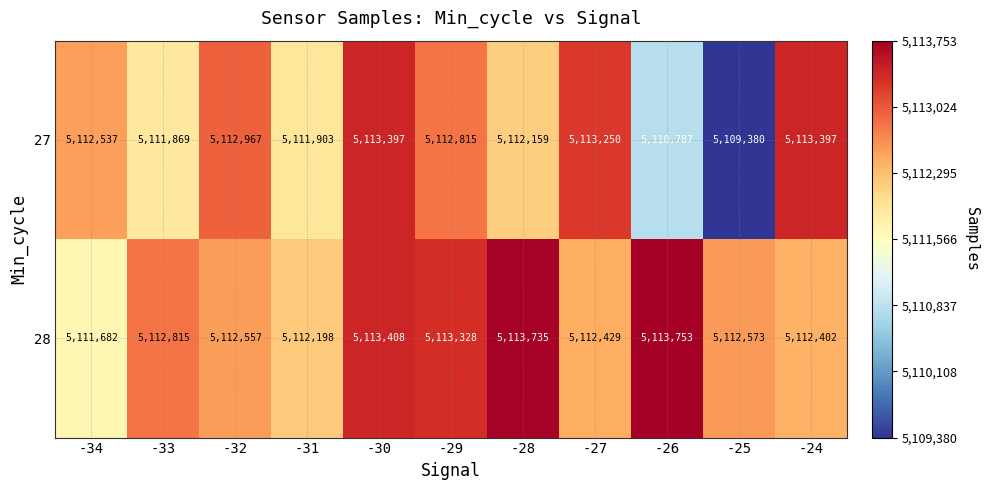

Which series has the largest total across all categories?

28